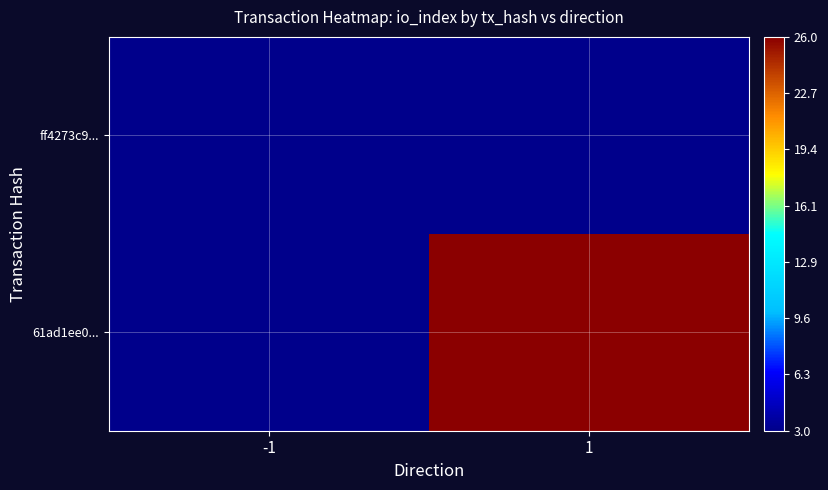

At how many categories does at least one series exceed 10?

1